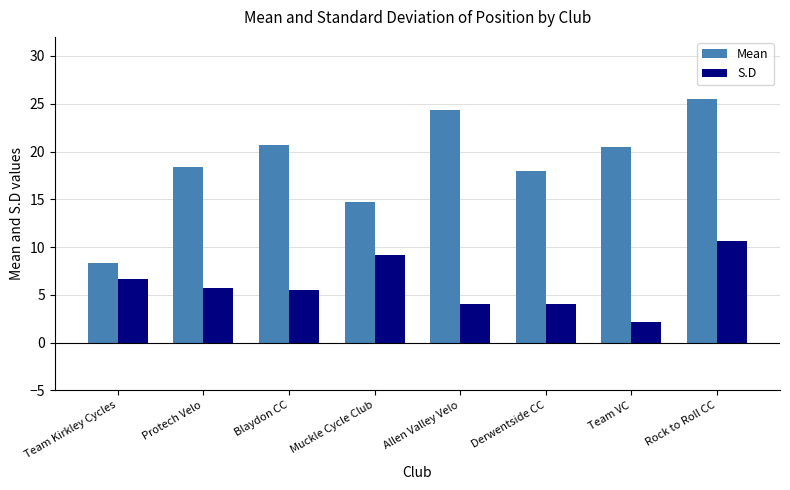

What are all the series names shown in the legend?

Mean, S.D